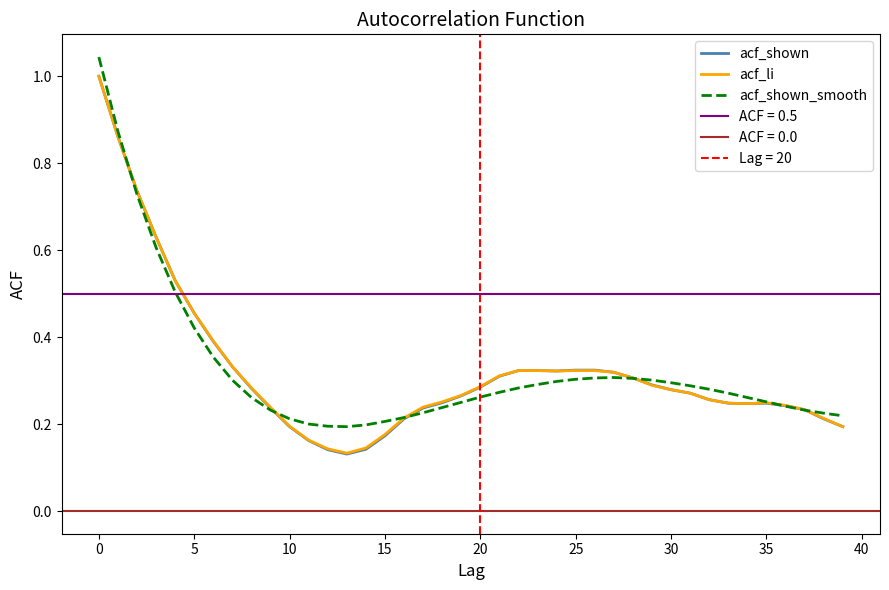

The value of acf_shown at 0 is 1.0. True or false?

True